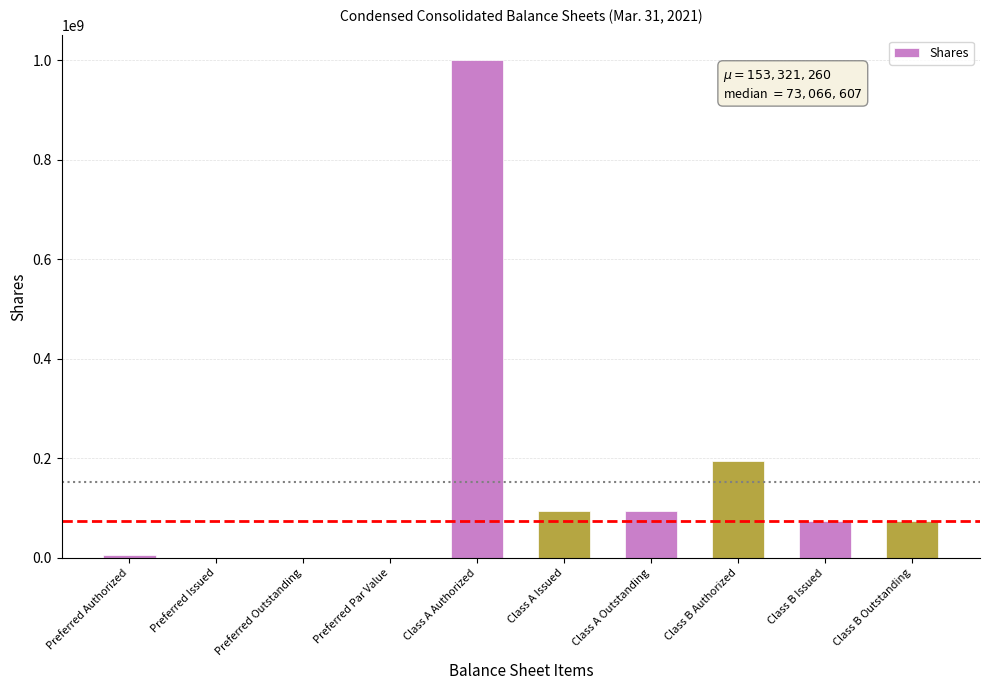

At which label is the value closest to 500000000?

Class B Authorized